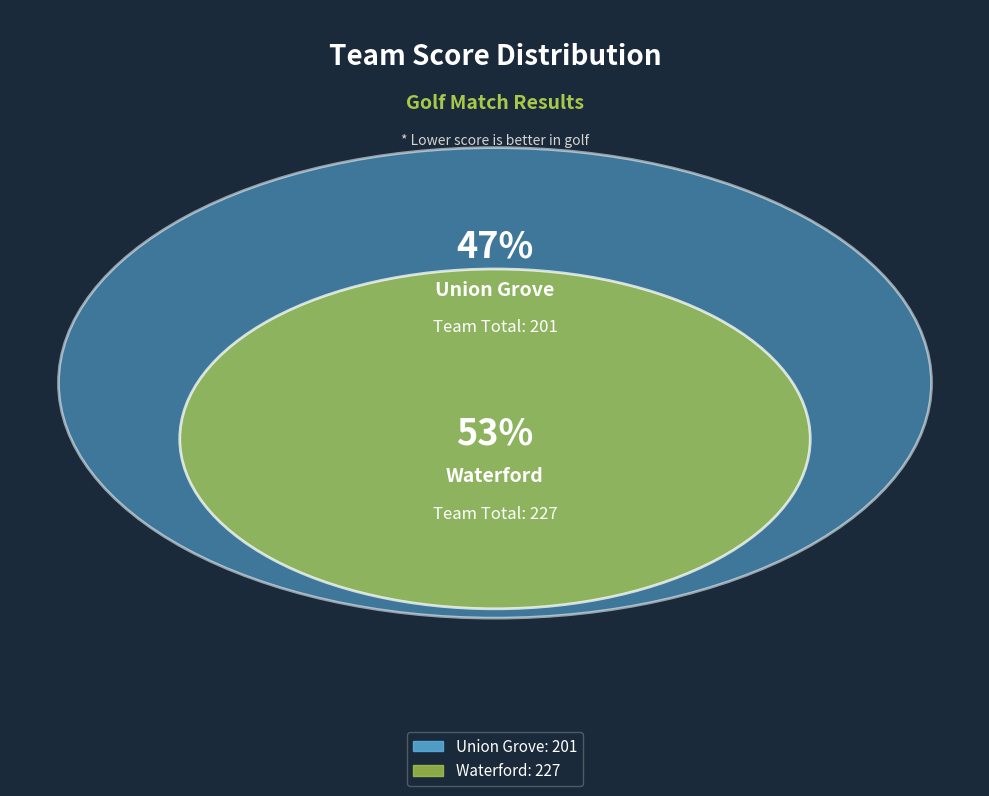

How many segments does this pie chart have?

2